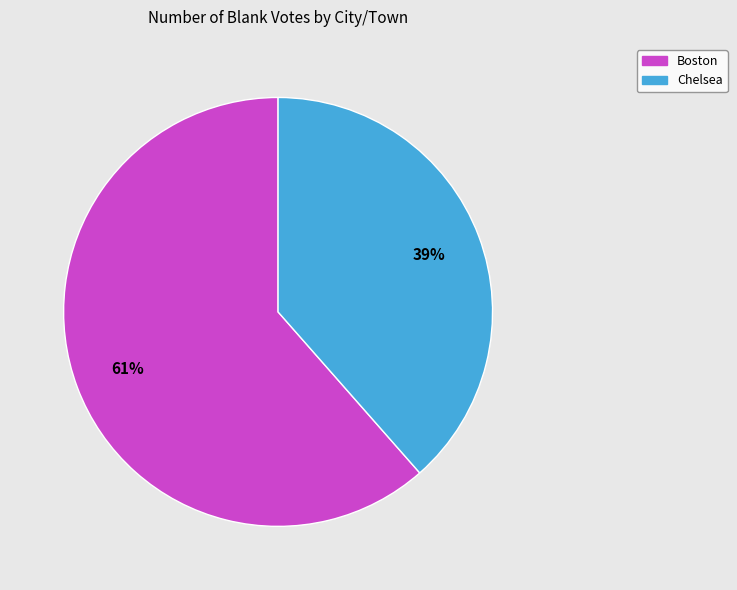

Between Chelsea and Boston, which is larger?

Boston